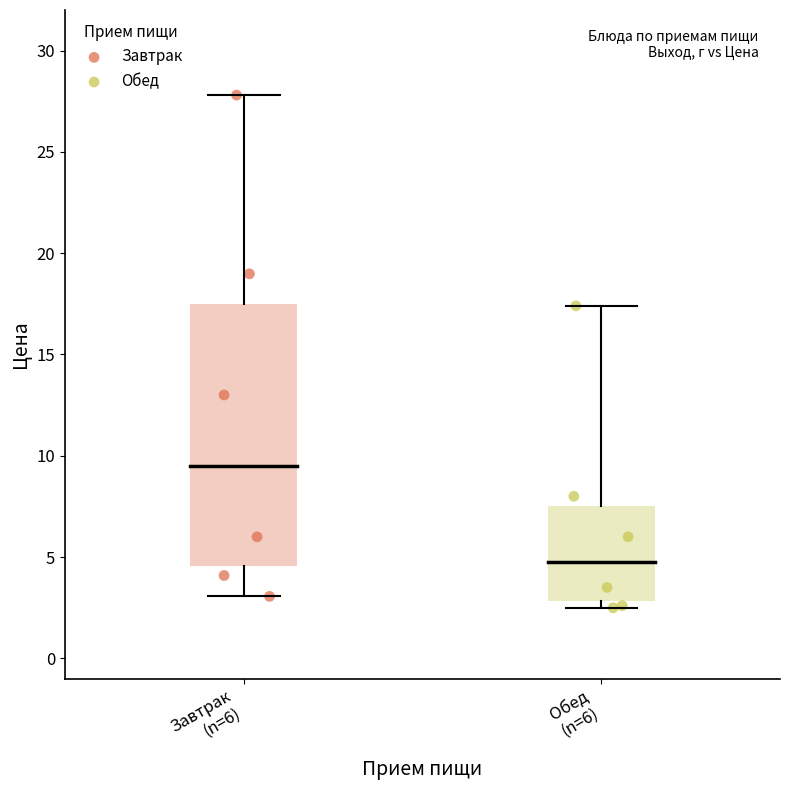

Which series reaches the maximum Y coordinate?

Завтрак